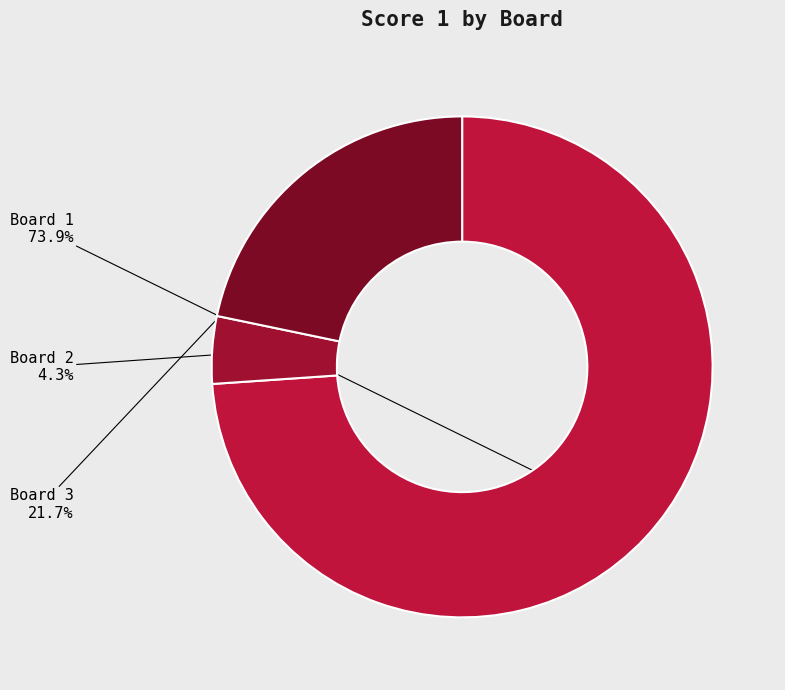

What is the ratio of the value at Board 3 to the value at Board 2?

5.0